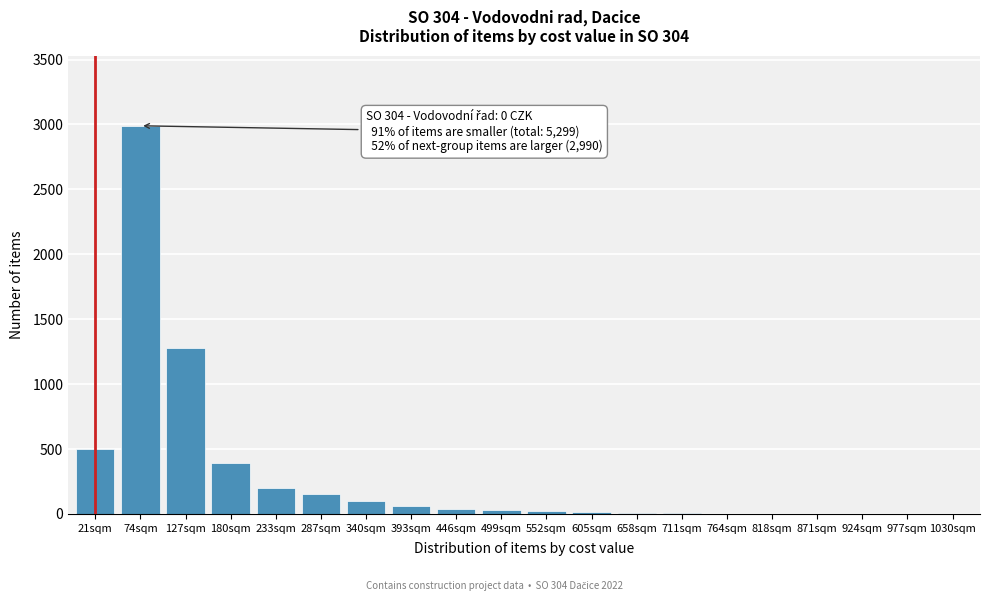

True or false: the data shows 2990 at 74sqm.

True